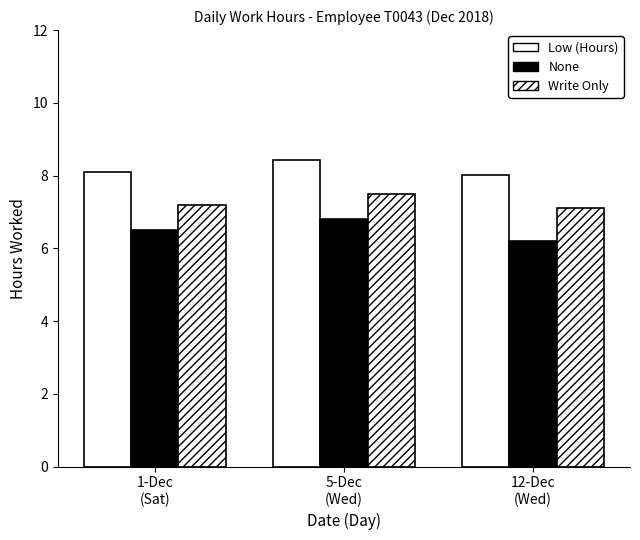

The value of None at 12-Dec
(Wed) is 4.2. True or false?

False